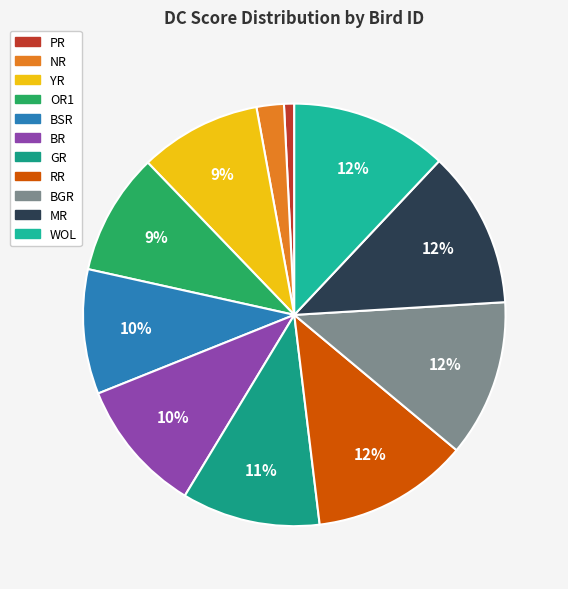

What is the change in value from YR to BSR?

+67